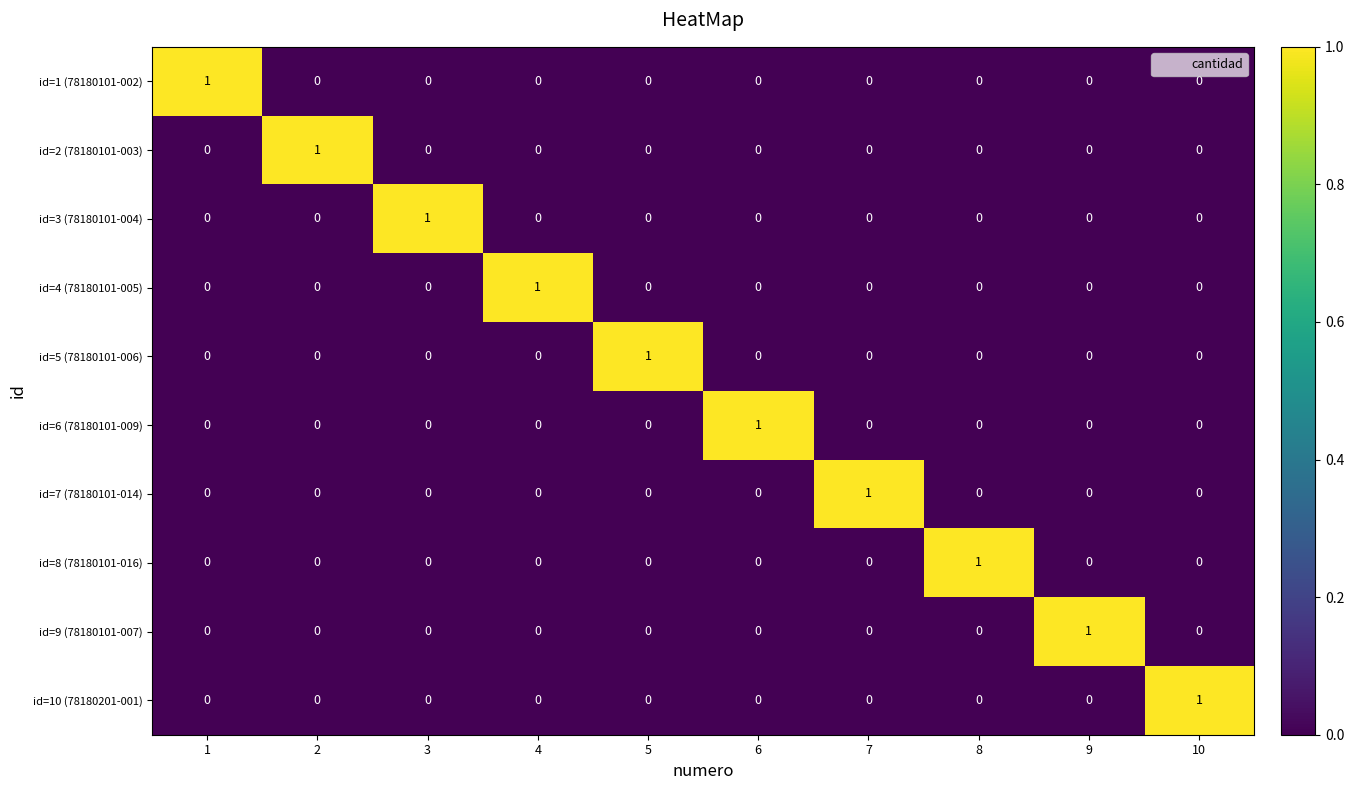

How many series are shown in this chart?

10